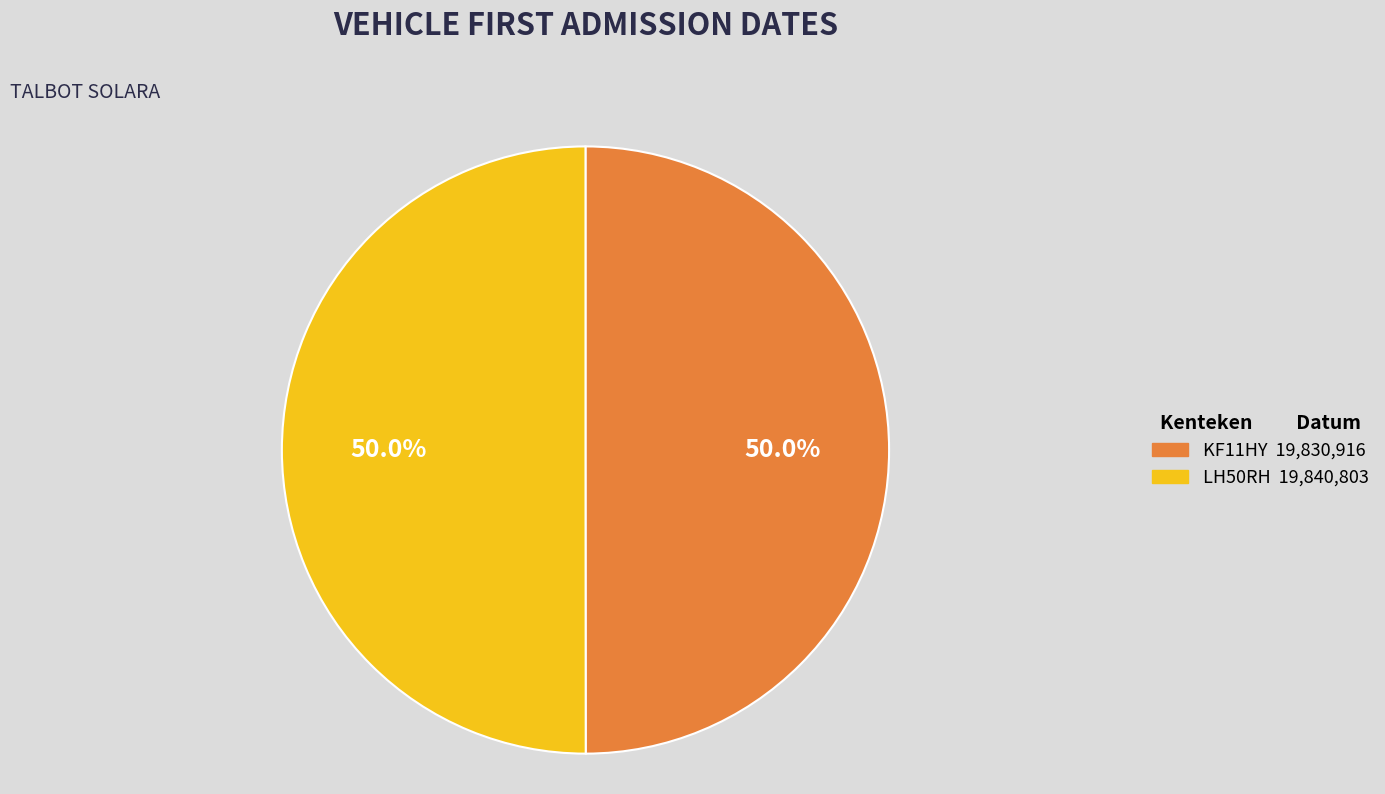

Do LH50RH and KF11HY together represent more than half of the pie?

Yes